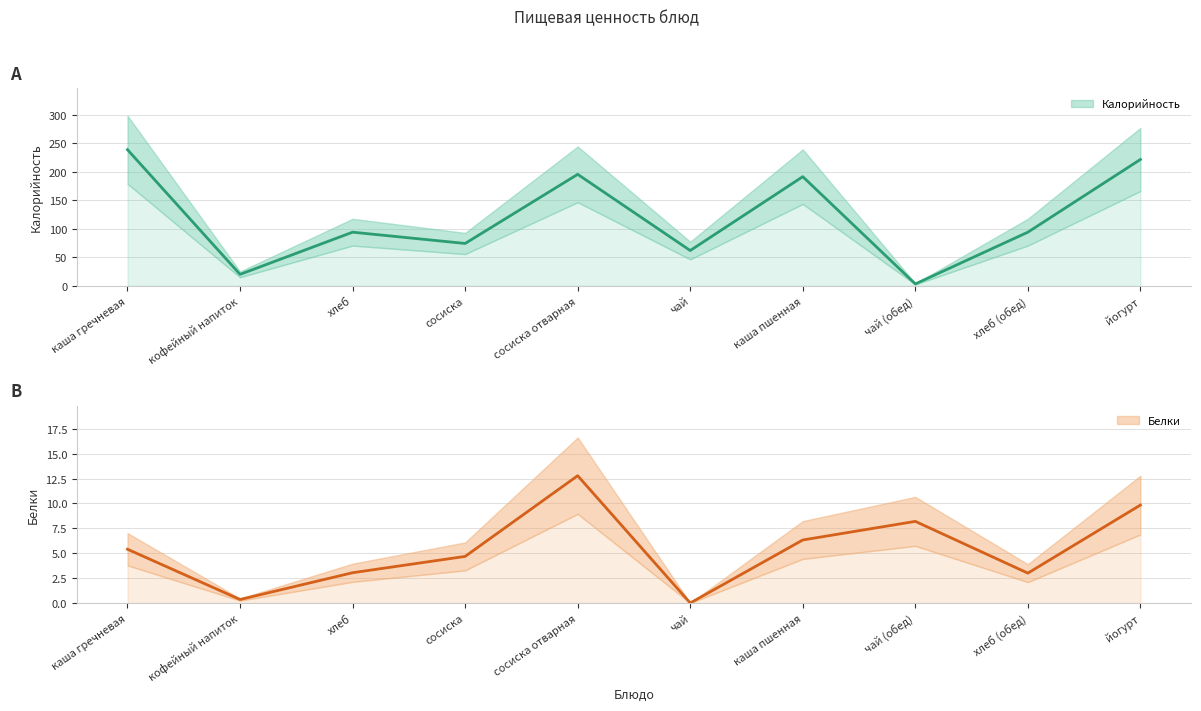

What is the spread (max minus min) of values at сосиска отварная?

182.7